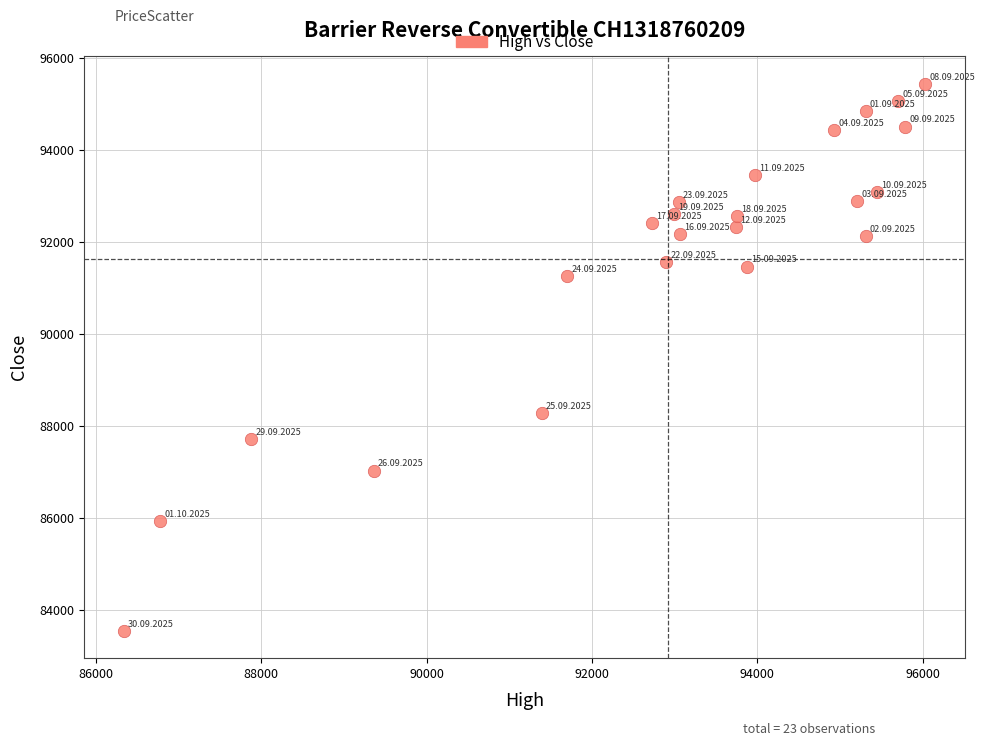

What Y value in the scatter plot is closest to 89490?

88280